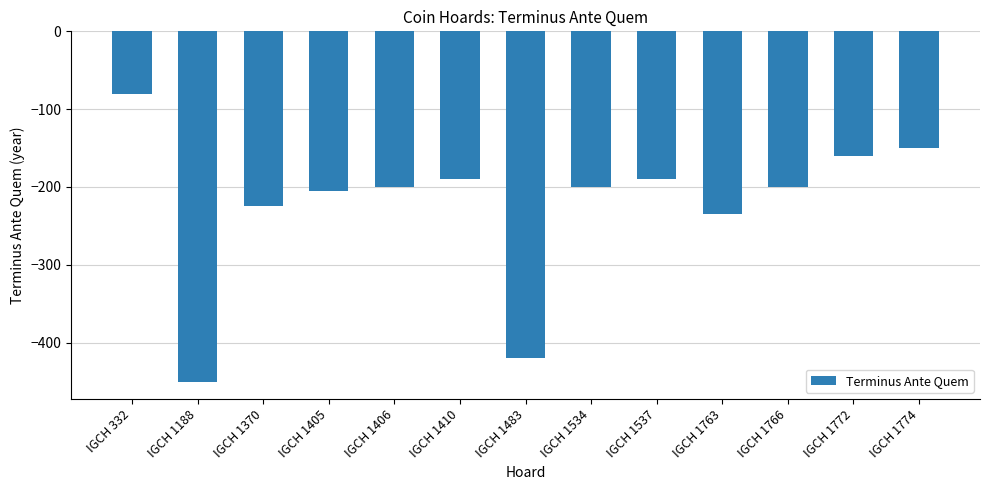

How many values are below -200?

5